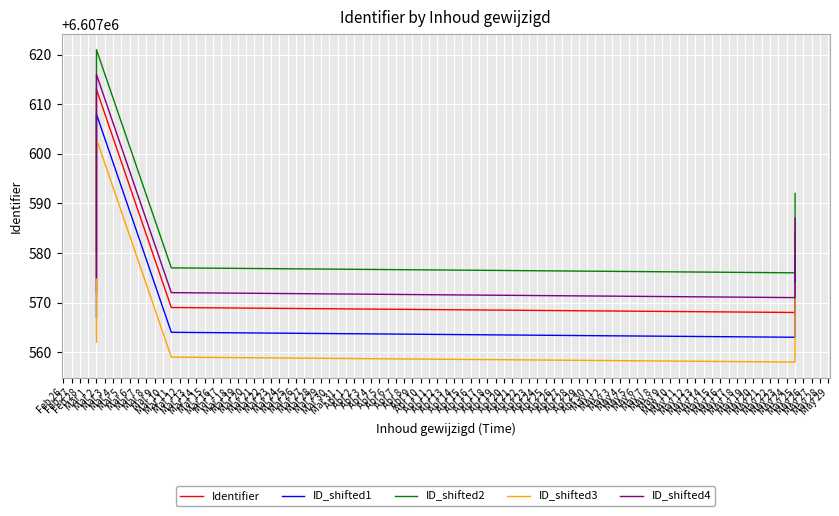

What is the difference between the highest and lowest values at Mar 2?

18